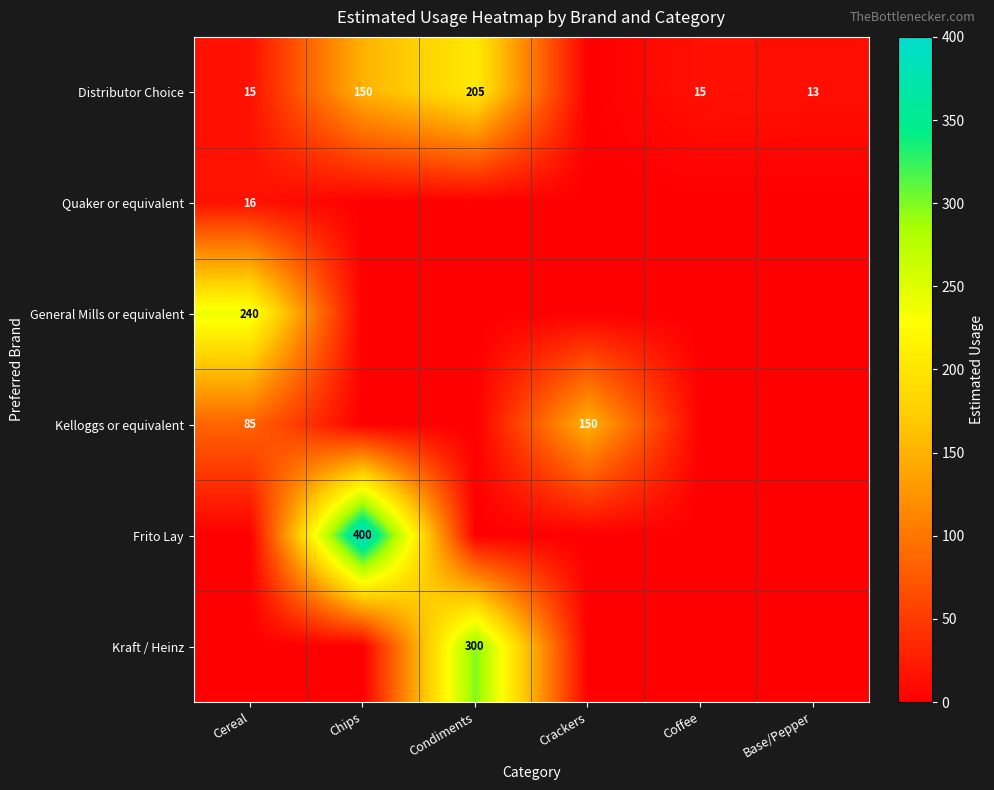

True or false: Distributor Choice has a value of 15 at Cereal.

True